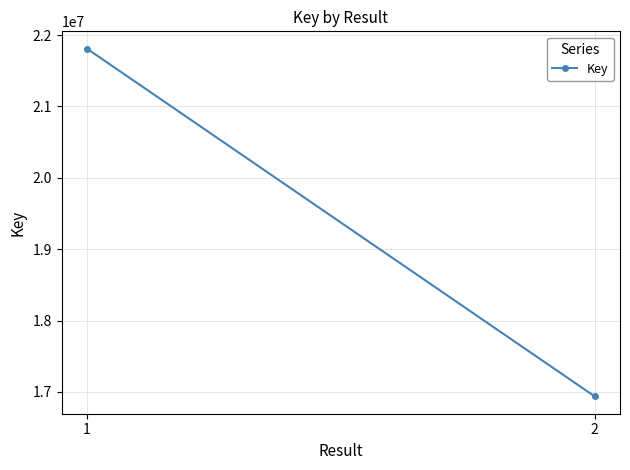

How many lines are shown in the chart?

1